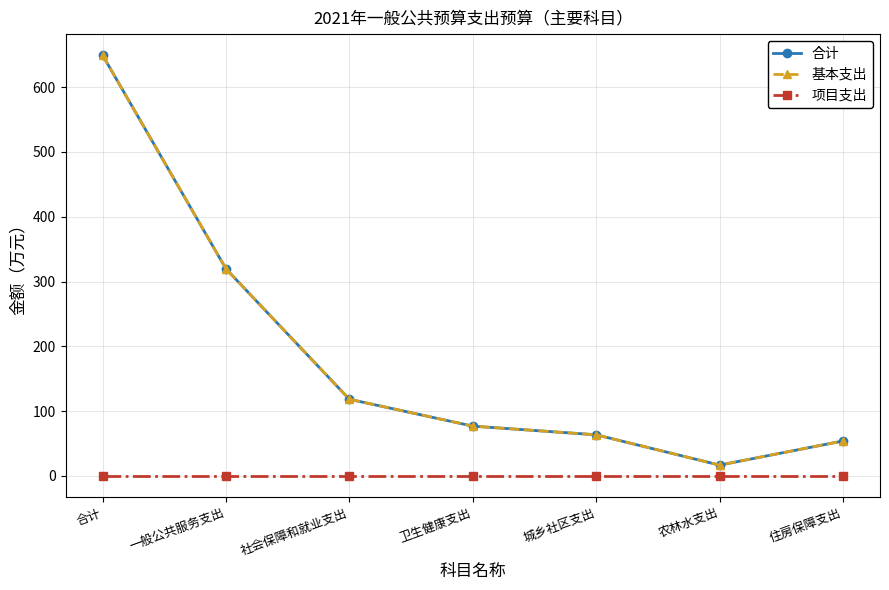

What is the difference between the maximum and second lowest values in the 基本支出 series?

595.3